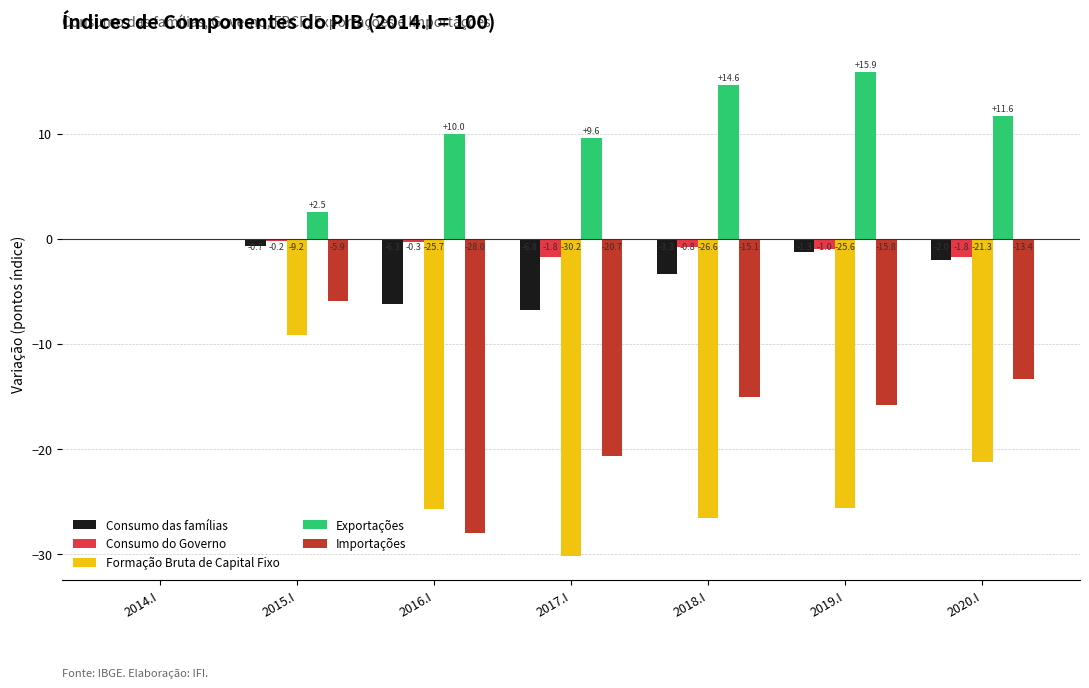

What is the sum of all Consumo do Governo values?

-5.9